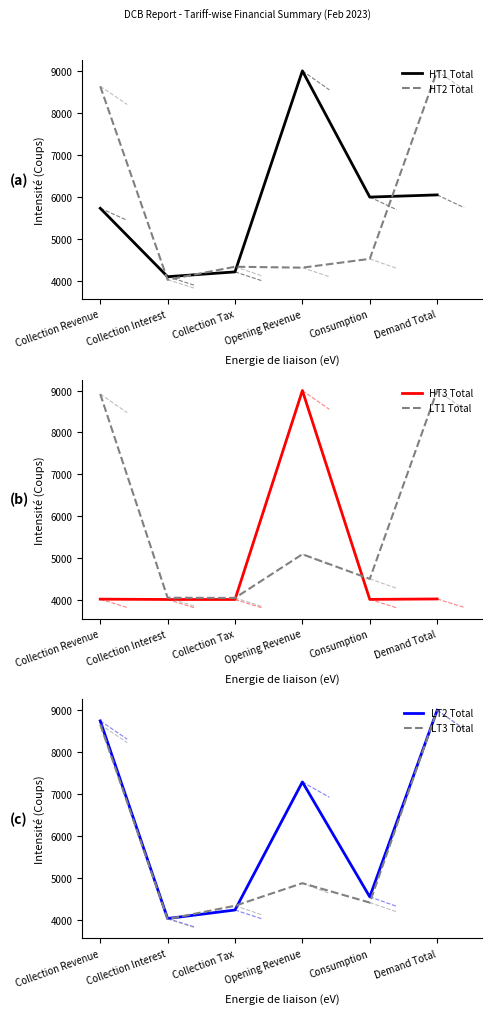

Reading left to right, extract all data points from this chart.

HT1 Total: Collection Revenue=5730.4	Collection Interest=4101.8	Collection Tax=4216.3	Opening Revenue=9000.0	Consumption=5996.5	Demand Total=6048.5
HT2 Total: Collection Revenue=8632.2	Collection Interest=4029.4	Collection Tax=4338.4	Opening Revenue=4316.8	Consumption=4526.3	Demand Total=9000.0
HT3 Total: Collection Revenue=4010.5	Collection Interest=4002.4	Collection Tax=4002.2	Opening Revenue=9000.0	Consumption=4005.0	Demand Total=4015.2
LT1 Total: Collection Revenue=8916.8	Collection Interest=4043.7	Collection Tax=4039.6	Opening Revenue=5084.3	Consumption=4495.1	Demand Total=9000.0
LT2 Total: Collection Revenue=8744.9	Collection Interest=4026.1	Collection Tax=4229.1	Opening Revenue=7286.5	Consumption=4543.3	Demand Total=9000.0
LT3 Total: Collection Revenue=8658.4	Collection Interest=4011.3	Collection Tax=4330.3	Opening Revenue=4869.4	Consumption=4405.9	Demand Total=9000.0